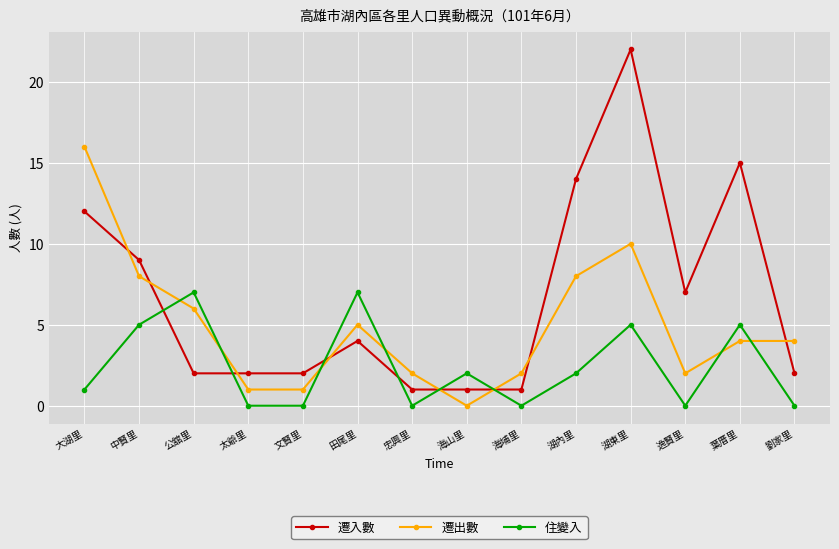

Rank the series by their average value, from lowest to highest.

住變入, 遷出數, 遷入數